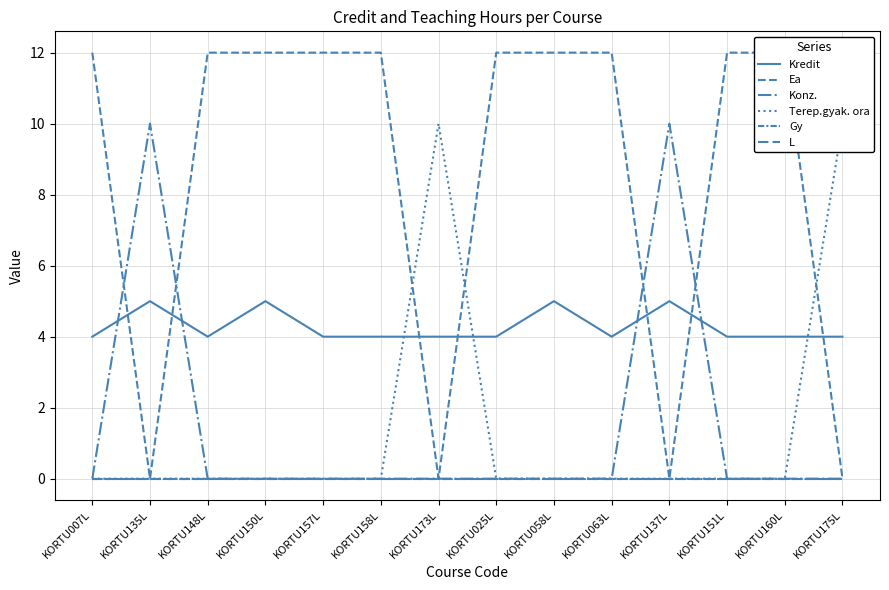

Is this an area chart (filled region under the line)?

No